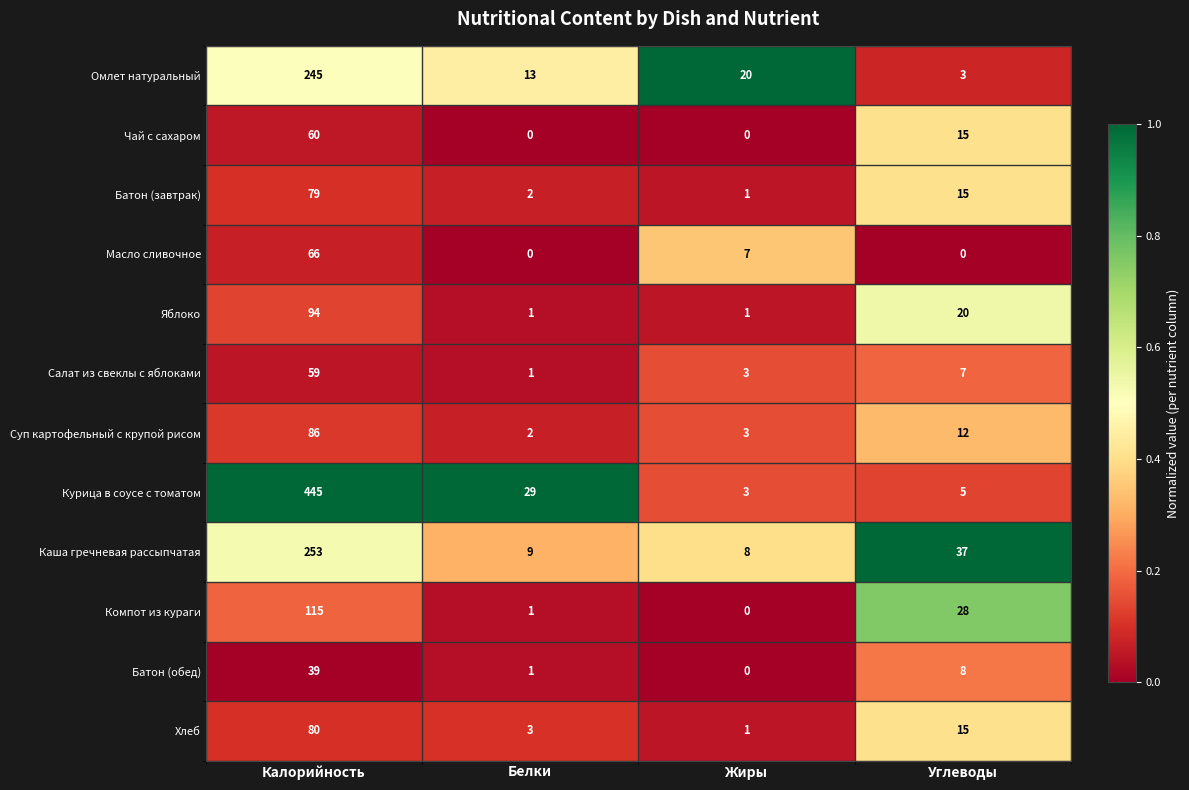

Is it true that Омлет натуральный equals 23 at Белки?

False